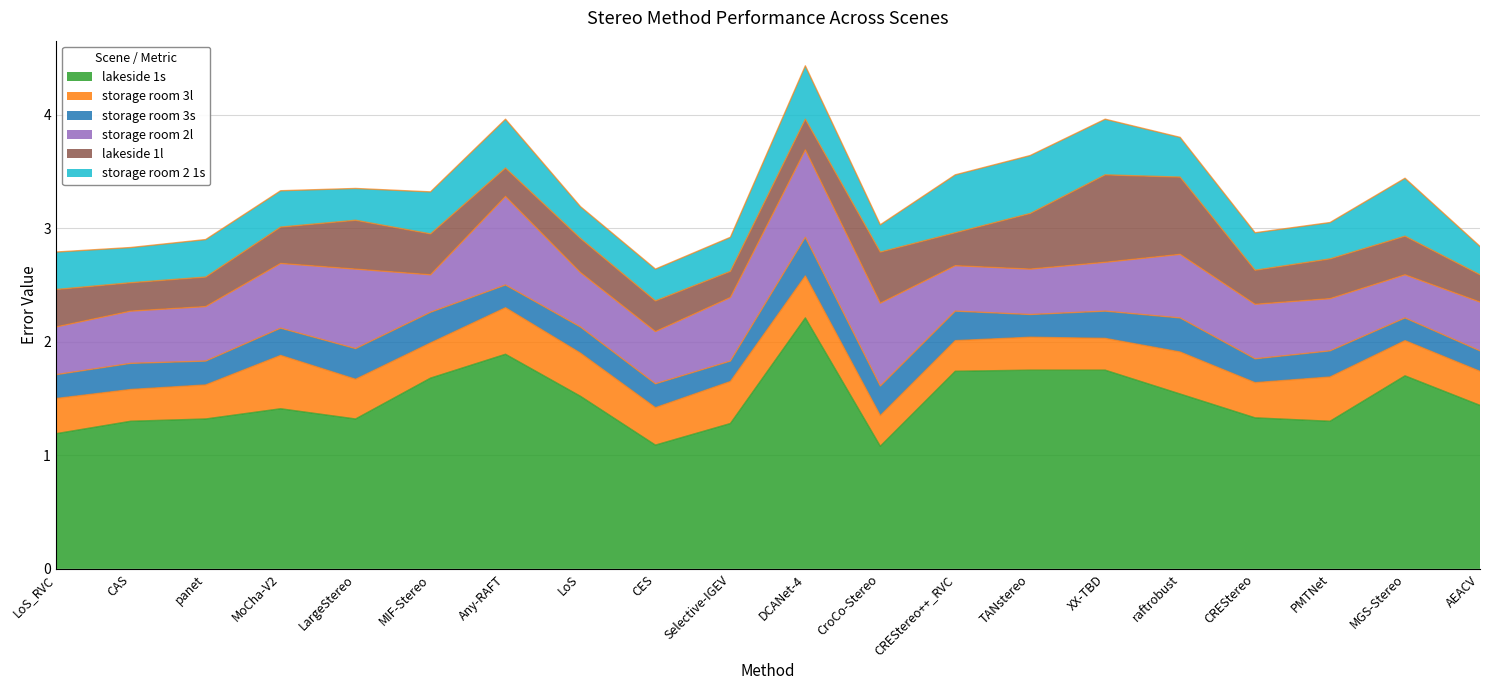

True or false: lakeside 1s and storage room 2 1s intersect in this chart.

False